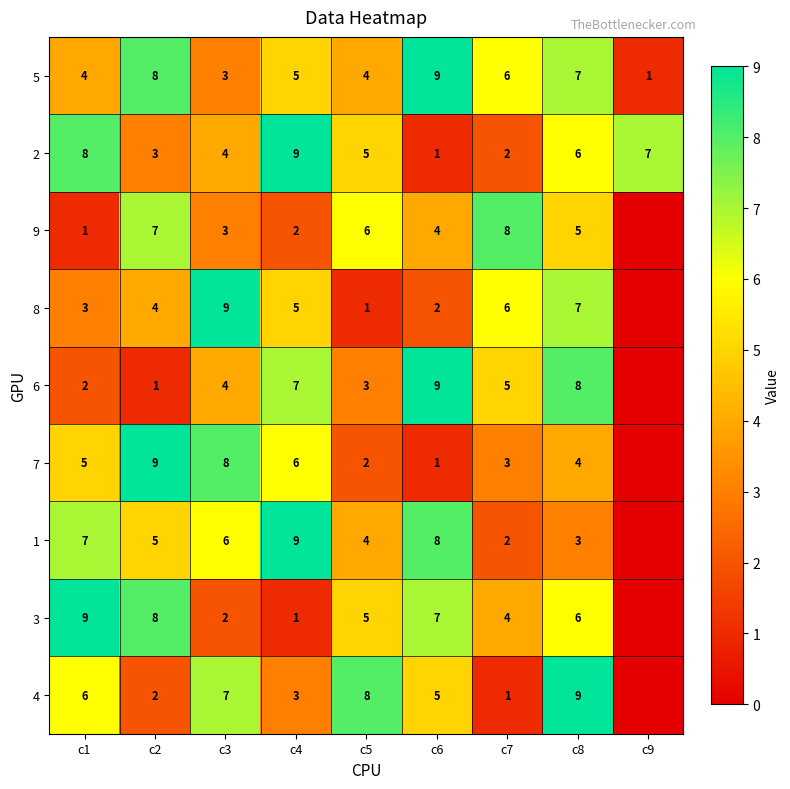

Between c9 and c2, which is larger?

c2